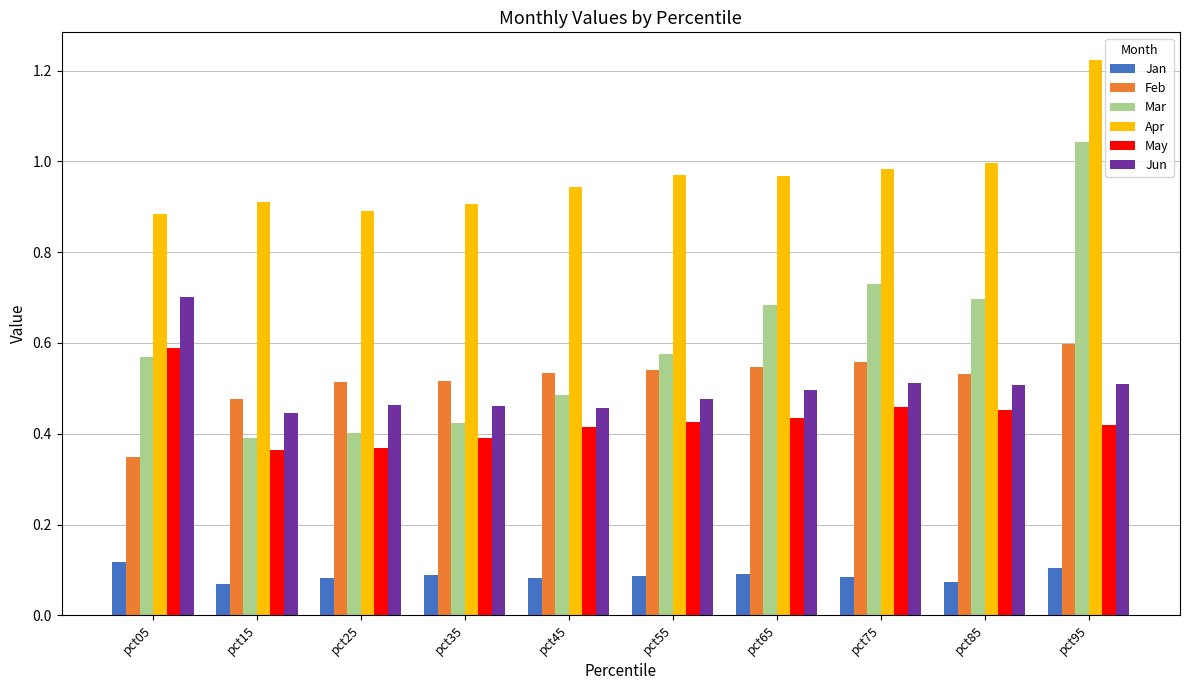

How many bars are there in each group?

6